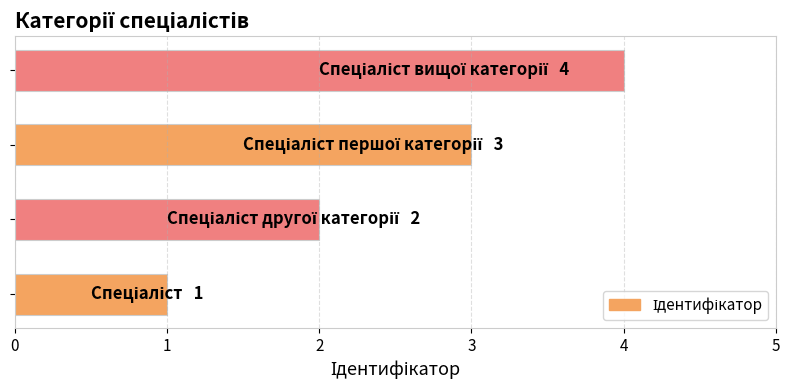

What is the difference between the maximum and minimum values?

3